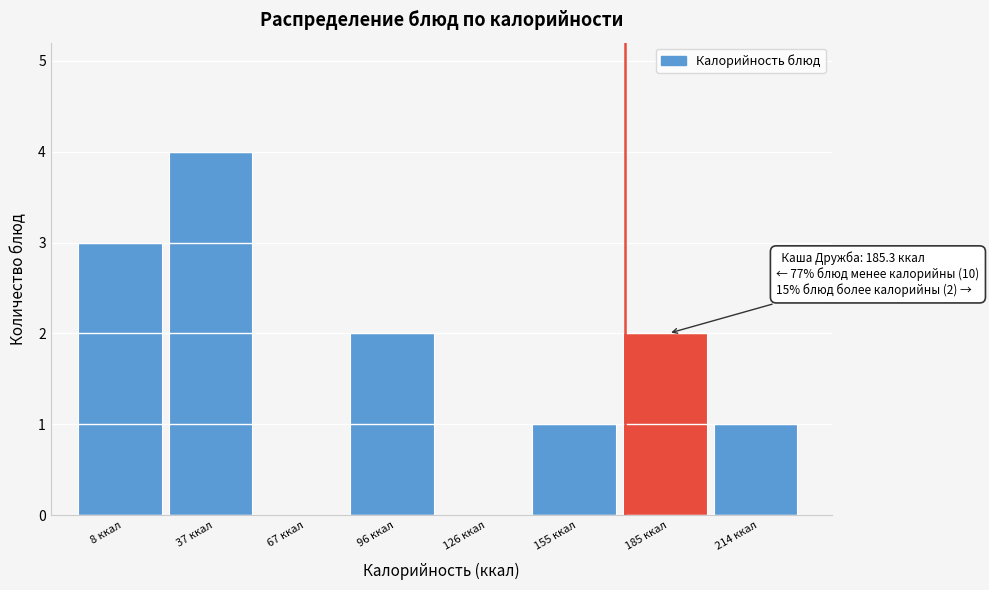

Reading left to right, transcribe all the data shown in this chart.

8 ккал=3	37 ккал=4	67 ккал=0	96 ккал=2	126 ккал=0	155 ккал=1	185 ккал=2	214 ккал=1